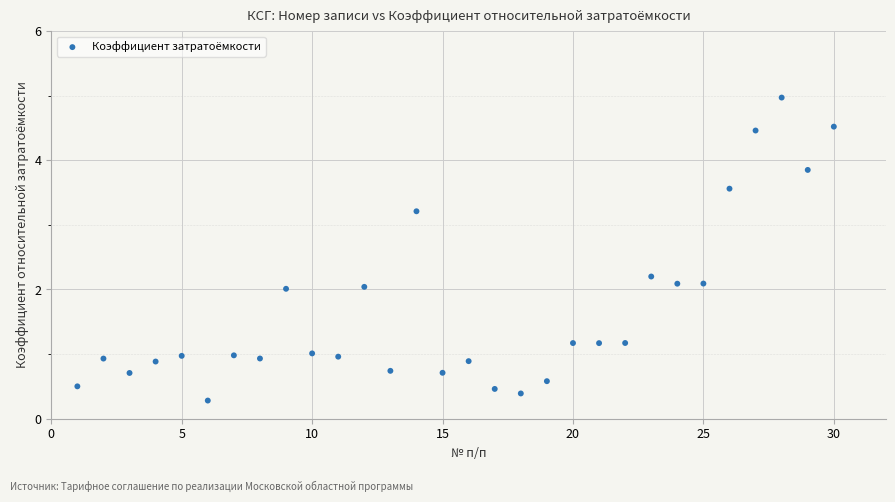

What is the range of Y values (max minus min)?

4.7